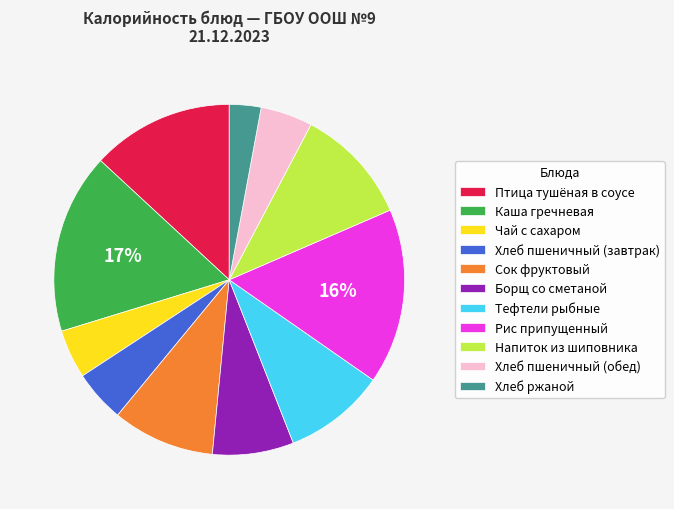

Between Тефтели рыбные and Каша гречневая, which is larger?

Каша гречневая